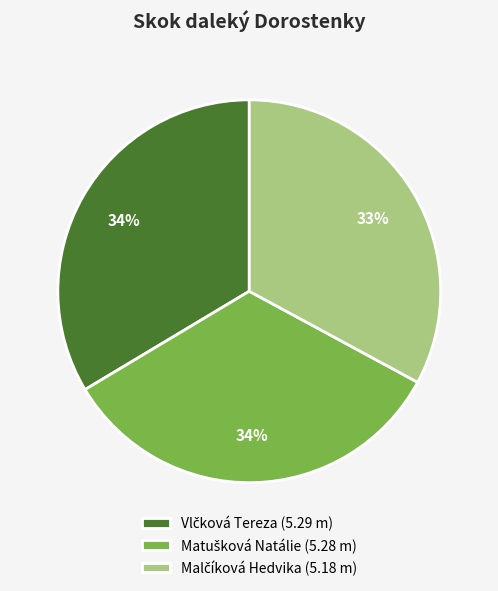

Is there any slice that represents more than half of the pie?

No